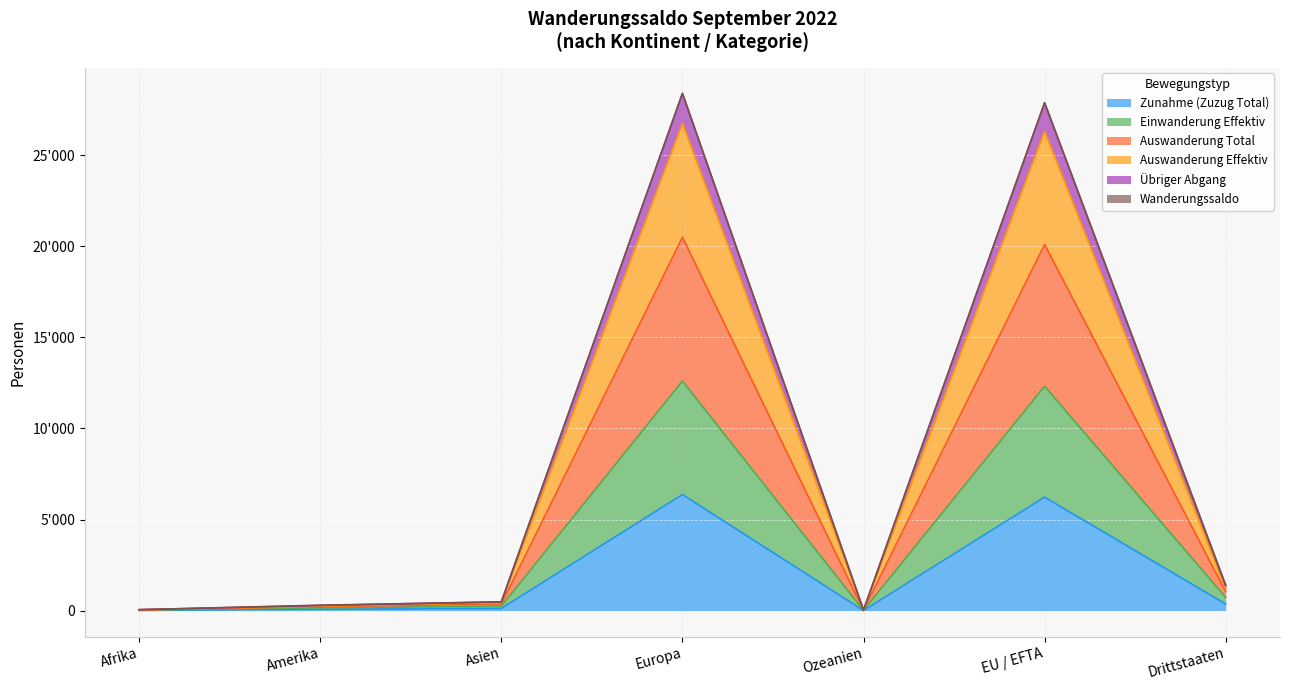

What position from the right is Drittstaaten?

1